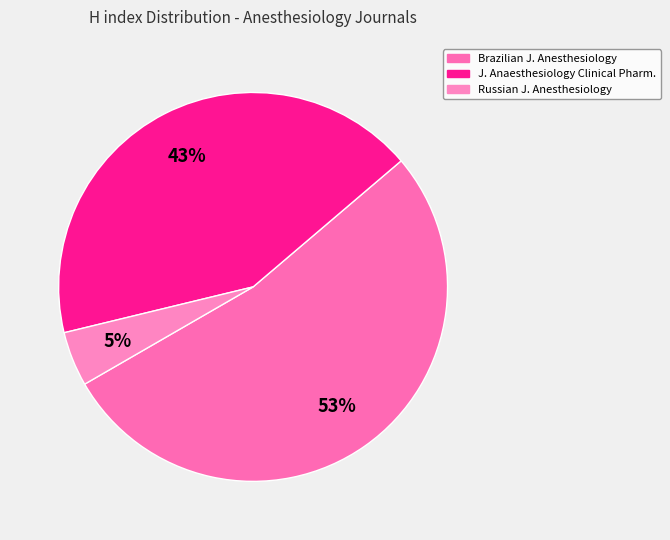

Rank the categories by value from lowest to highest.

Russian J. Anesthesiology, J. Anaesthesiology Clinical Pharm., Brazilian J. Anesthesiology